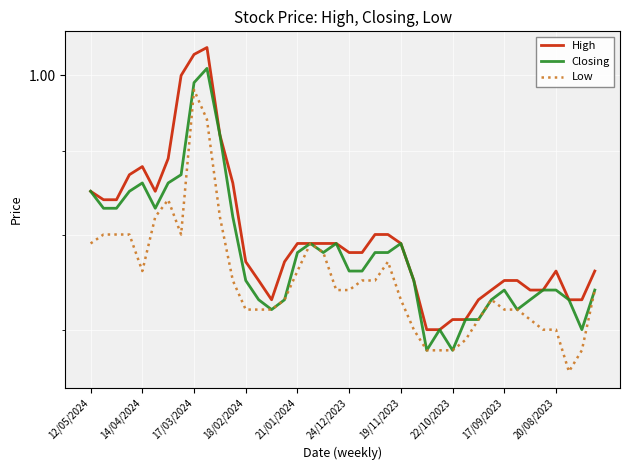

What is the lowest value of the Closing series?

0.7